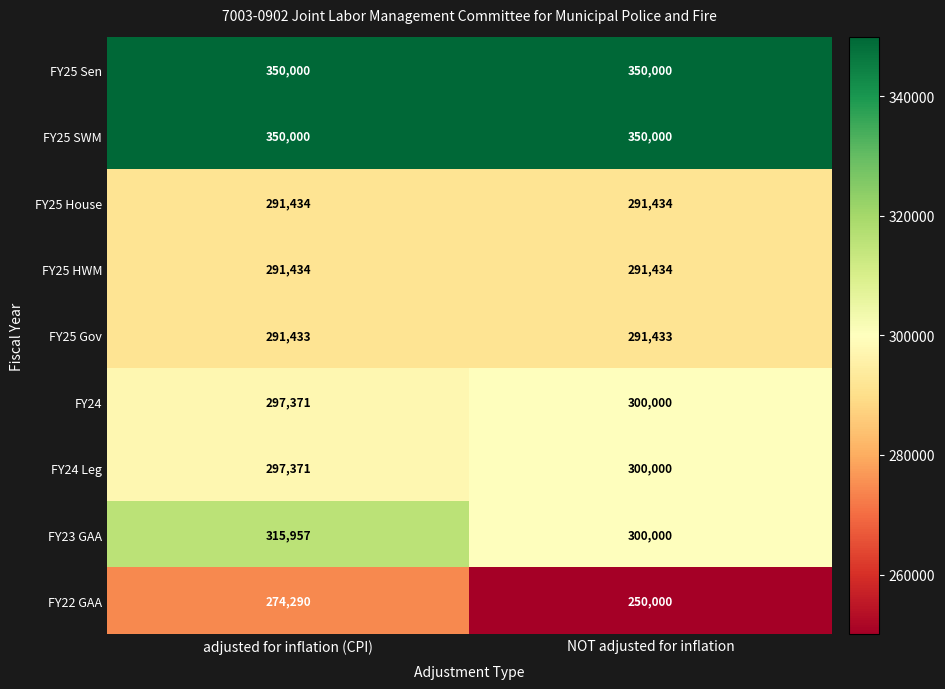

What is the sum of all FY24 Leg values?

597371